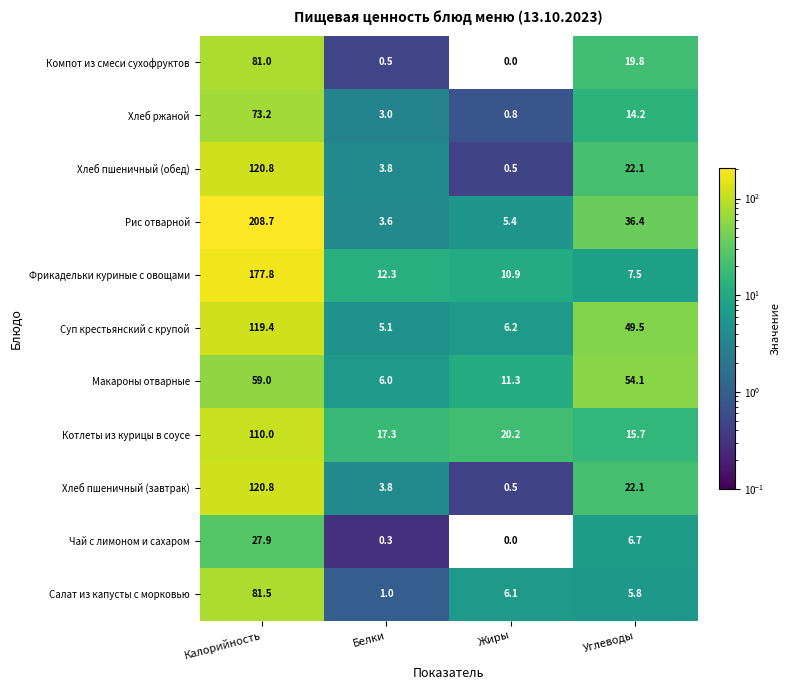

Which series changed the most between Белки and Жиры?

Макароны отварные